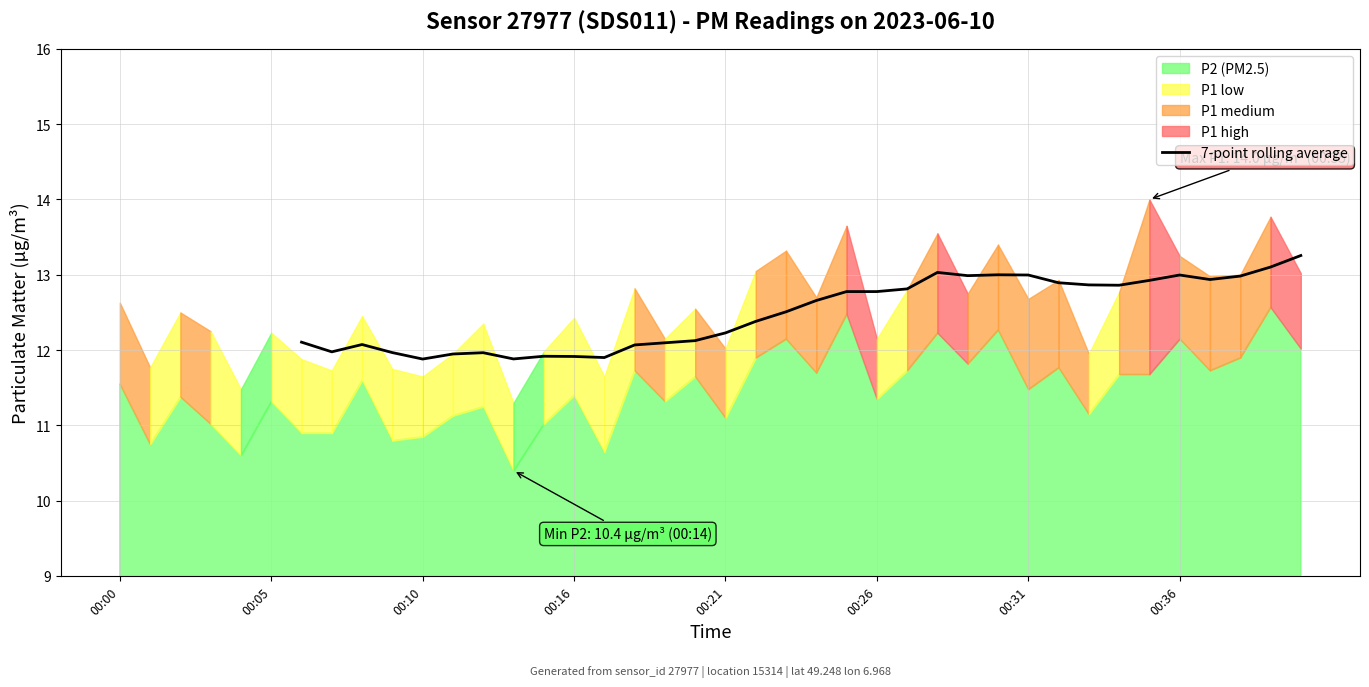

How many data points are less than 12?

9